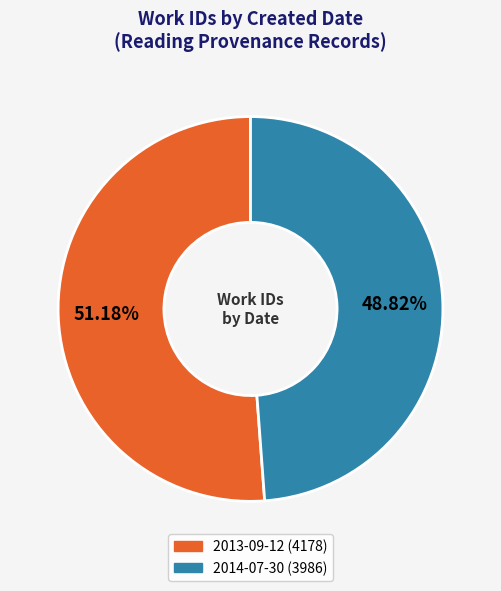

True or false: 2014-07-30 accounts for 49% of the total.

True